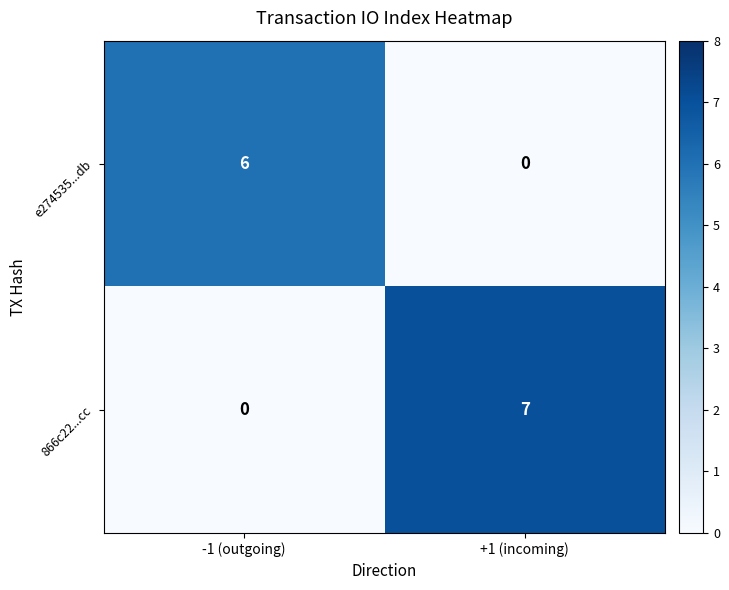

Rank the series by their maximum value, from lowest to highest.

e274535...db, 866c22...cc